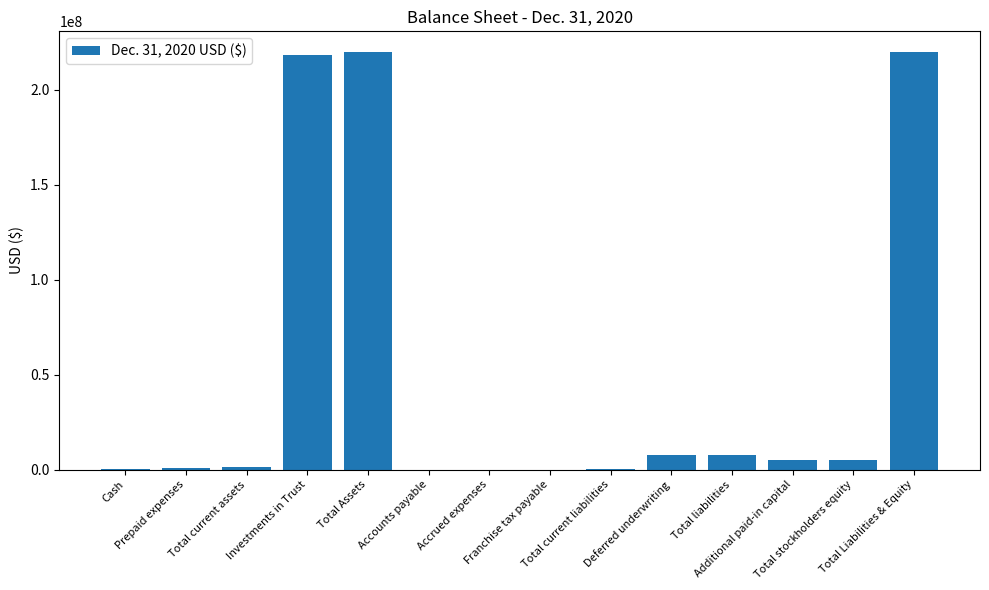

The chart shows a value of 219682119 at Total Assets. True or false?

True